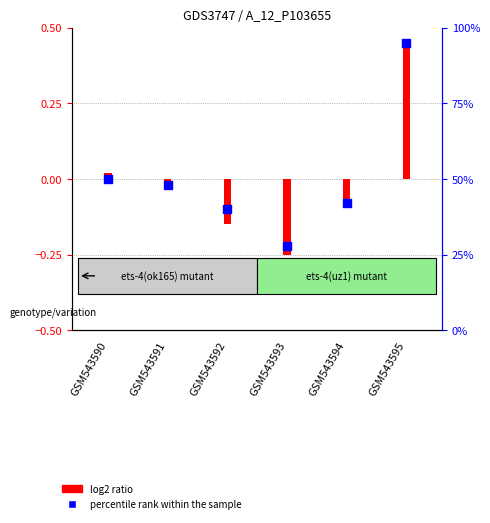

Which has a higher value, GSM543591 or GSM543593?

GSM543591